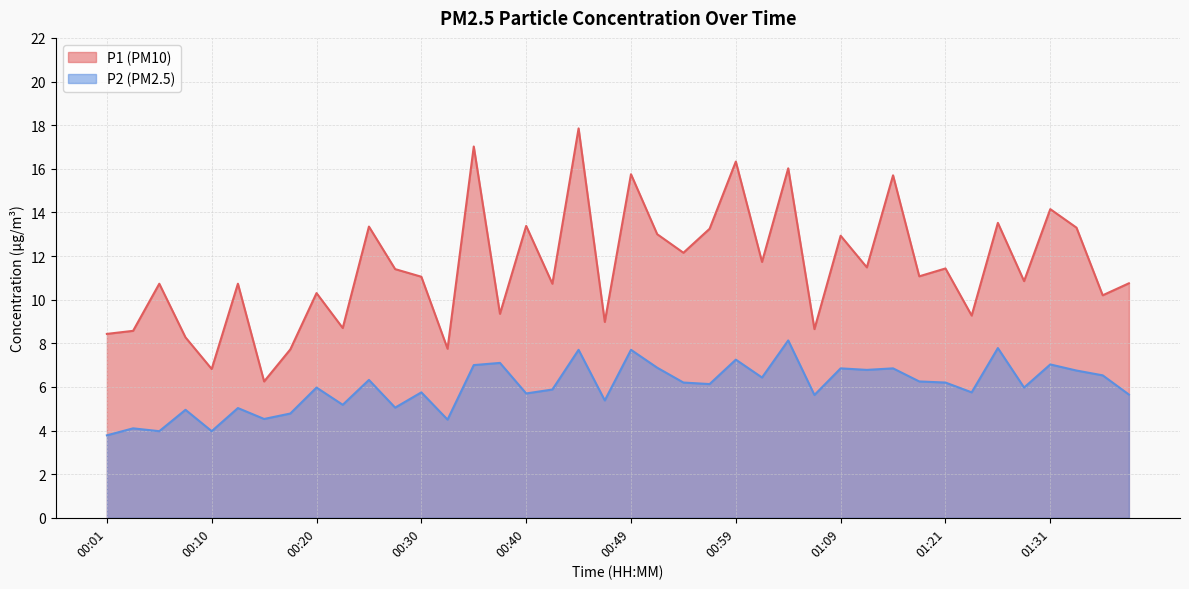

What is the spread (max minus min) of values at 01:19?

4.8